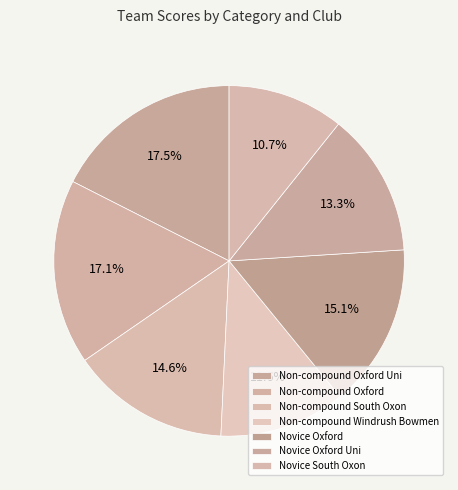

To the nearest percent, what portion does Non-compound South Oxon represent?

15%